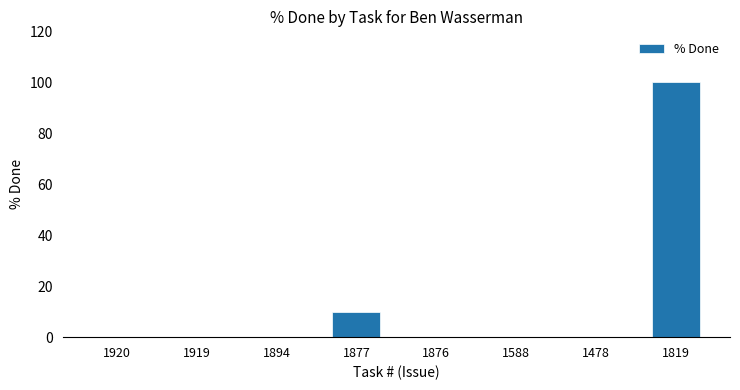

What is the sum of all values?

110